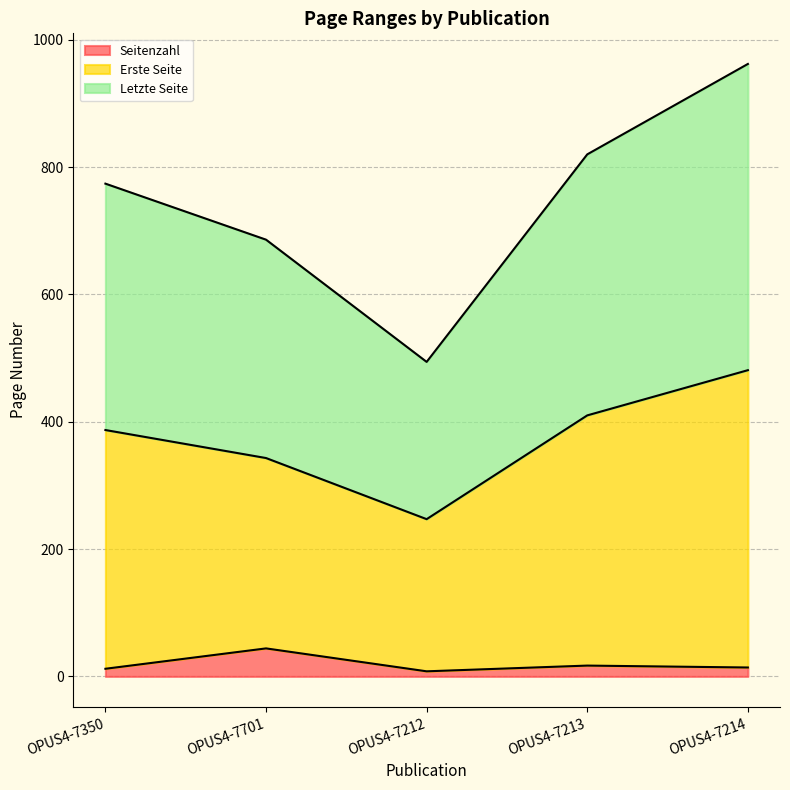

True or false: Erste Seite and Letzte Seite cross at least once.

False